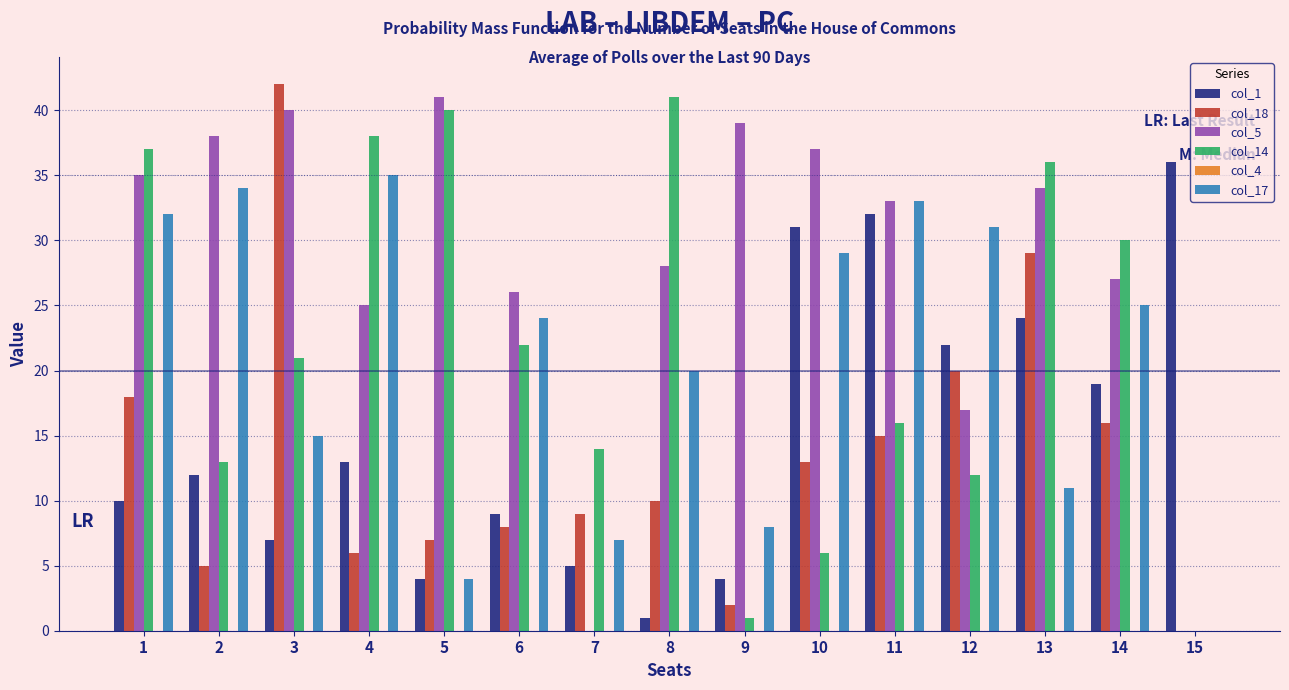

True or false: col_17 has a value of 24 at 6.

True